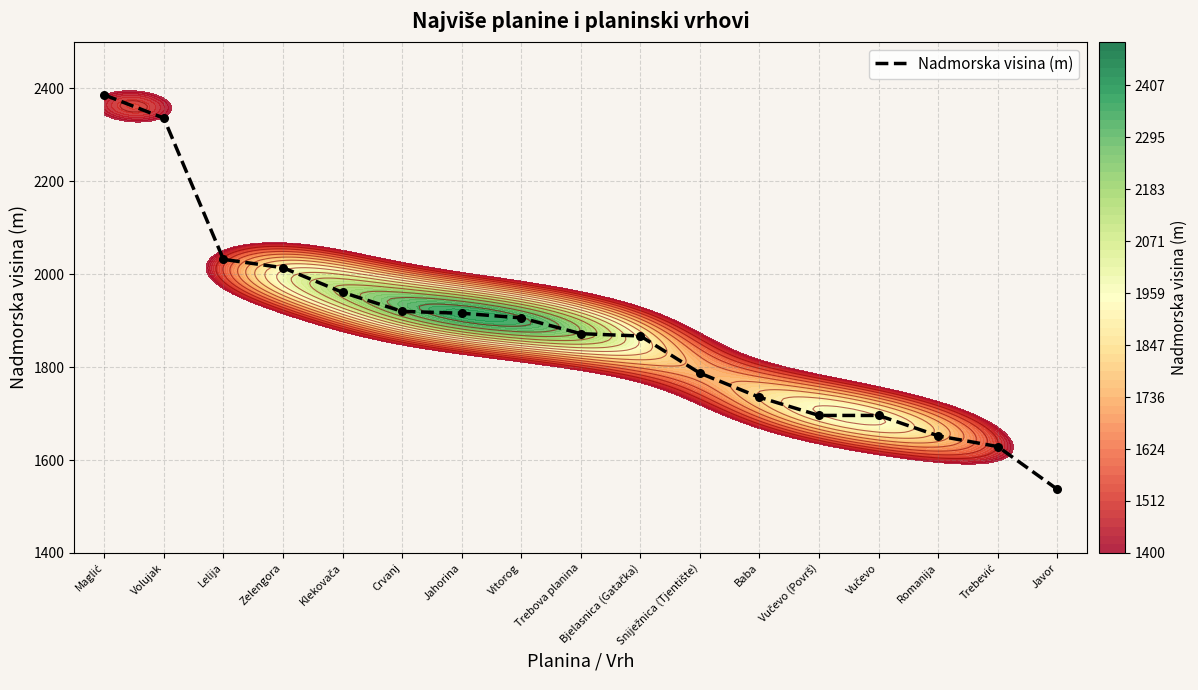

At which category does the chart reach its minimum across all series?

Javor